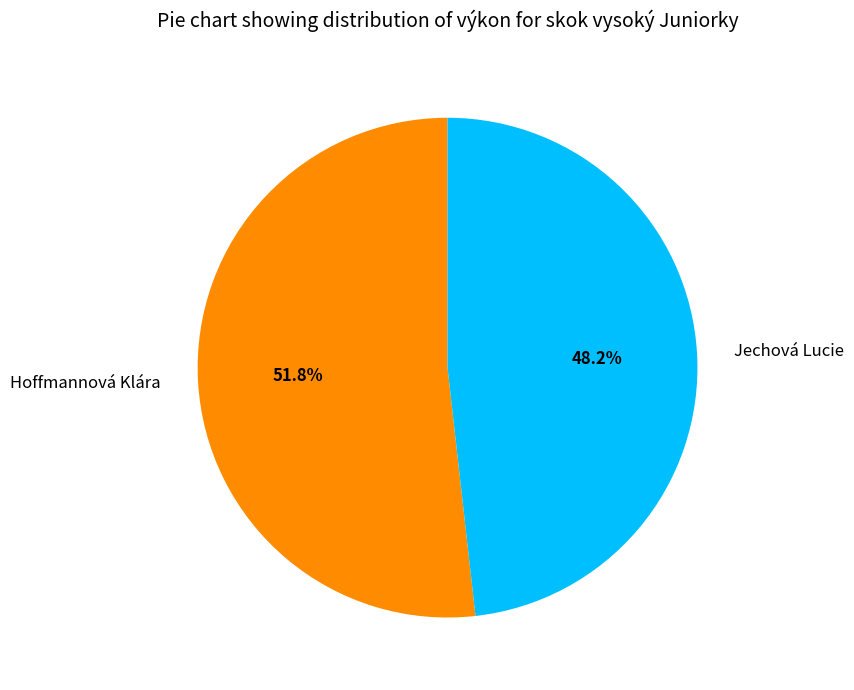

To the nearest percent, what is the difference between the largest and smallest slice percentages?

4%